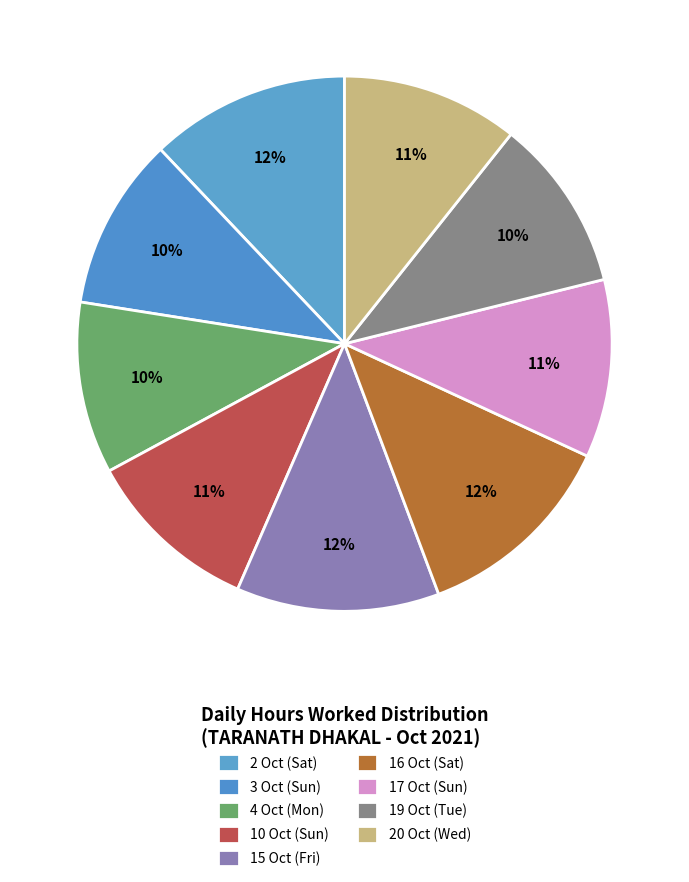

Rank the categories by value from highest to lowest.

16 Oct (Sat), 15 Oct (Fri), 2 Oct (Sat), 17 Oct (Sun), 20 Oct (Wed), 10 Oct (Sun), 19 Oct (Tue), 3 Oct (Sun), 4 Oct (Mon)